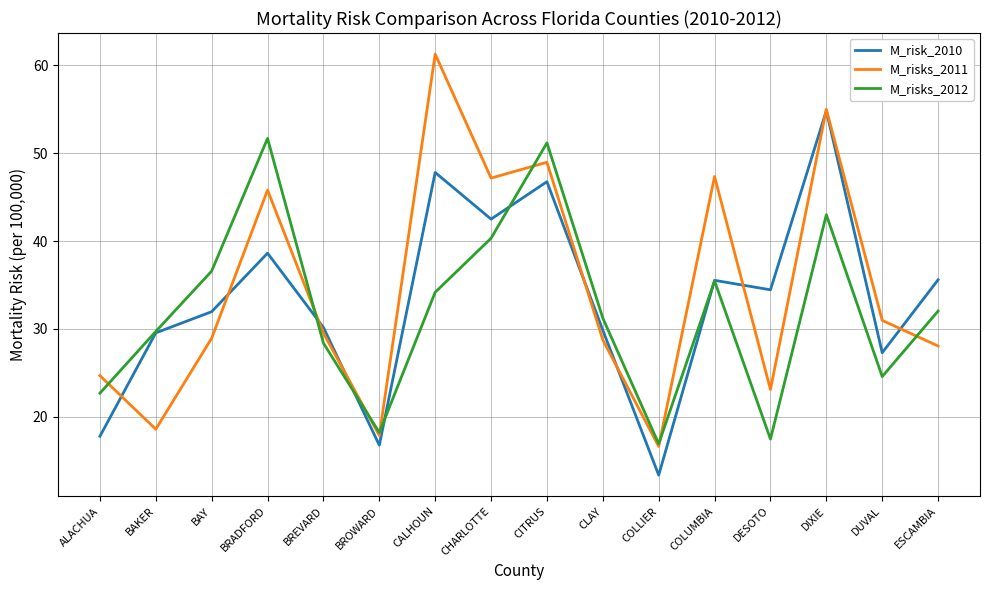

What is the difference between the maximum and second lowest values in the M_risk_2010 series?

38.1